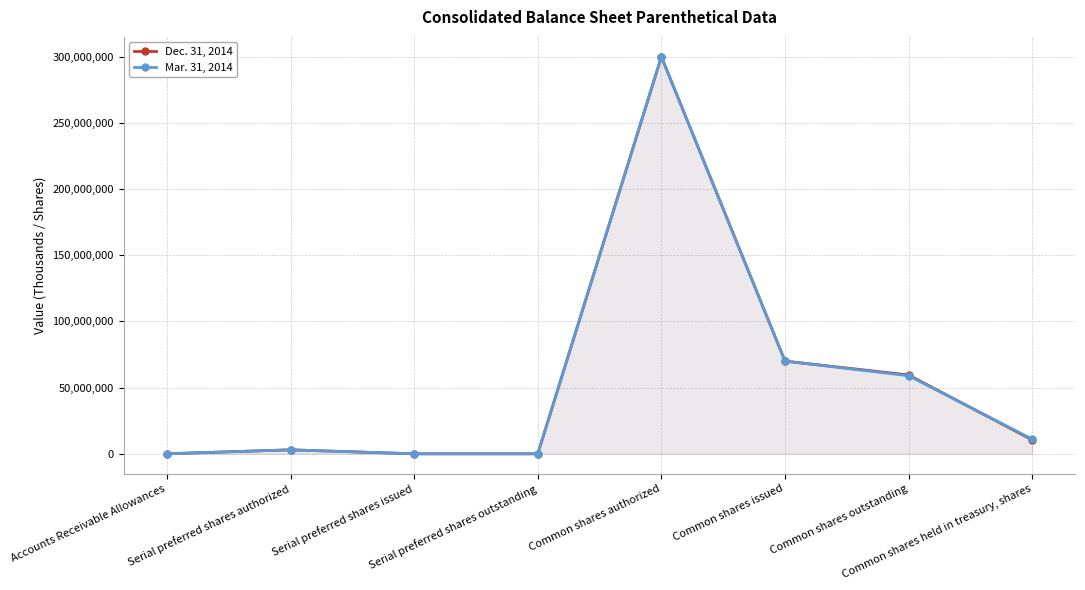

What is the difference between the maximum and minimum values in the Mar. 31, 2014 series?

300000000